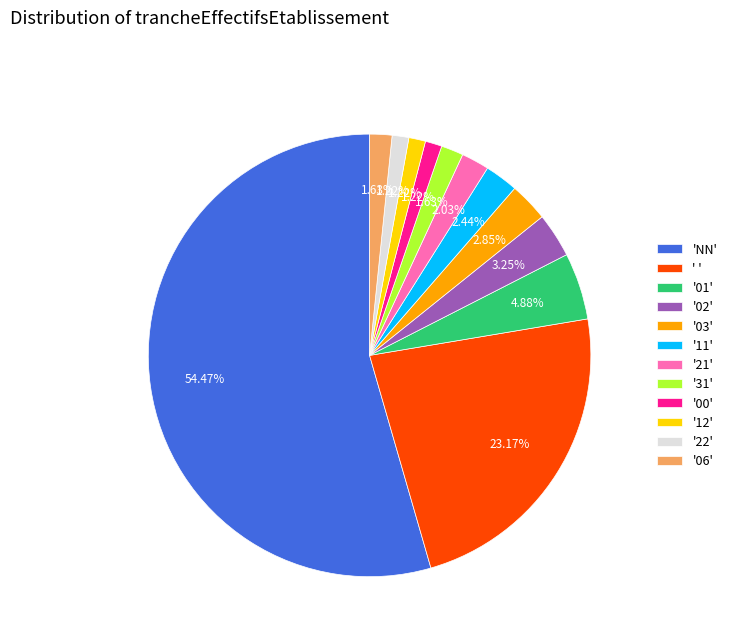

Between '11' and 'NN', which is larger?

'NN'